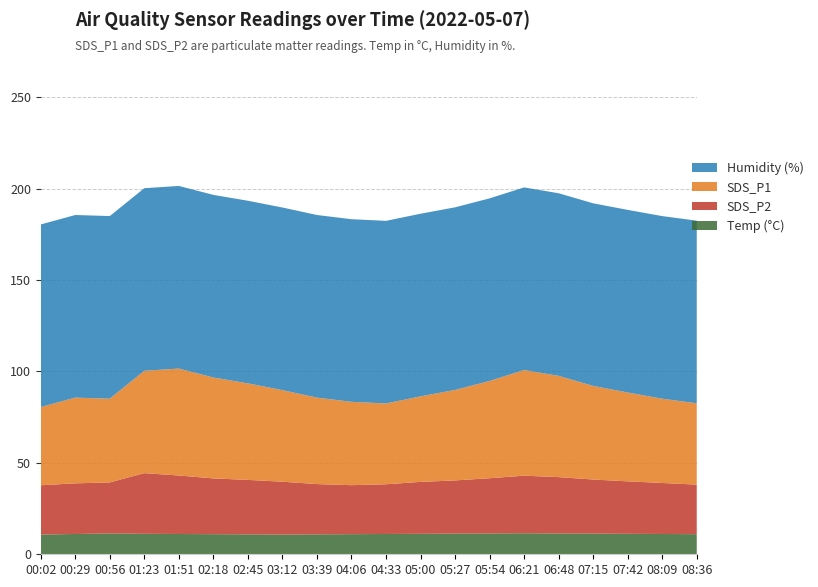

Reading right to left, what are all the values shown in this chart?

SDS_P2: 08:36=27.1	08:09=27.9	07:42=28.7	07:15=29.6	06:48=30.8	06:21=31.5	05:54=30.2	05:27=29.1	05:00=28.4	04:33=27.2	04:06=26.8	03:39=27.5	03:12=28.9	02:45=29.8	02:18=30.5	01:51=32.0	01:23=33.2	00:56=27.9	00:29=27.7	00:02=26.9
SDS_P1: 08:36=44.5	08:09=46.1	07:42=48.6	07:15=51.2	06:48=55.4	06:21=57.8	05:54=53.2	05:27=49.5	05:00=46.8	04:33=44.2	04:06=45.6	03:39=47.3	03:12=50.1	02:45=52.8	02:18=55.2	01:51=58.5	01:23=56.0	00:56=45.8	00:29=46.9	00:02=42.8
Temp: 08:36=11.0	08:09=11.1	07:42=11.2	07:15=11.3	06:48=11.4	06:21=11.5	05:54=11.4	05:27=11.3	05:00=11.2	04:33=11.1	04:06=11.0	03:39=10.9	03:12=10.8	02:45=10.9	02:18=11.0	01:51=11.1	01:23=11.2	00:56=11.4	00:29=11.1	00:02=10.8
Humidity: 08:36=99.9	08:09=99.9	07:42=99.9	07:15=99.9	06:48=99.9	06:21=99.9	05:54=99.9	05:27=99.9	05:00=99.9	04:33=99.9	04:06=99.9	03:39=99.9	03:12=99.9	02:45=99.9	02:18=99.9	01:51=99.9	01:23=99.9	00:56=99.9	00:29=99.9	00:02=99.9